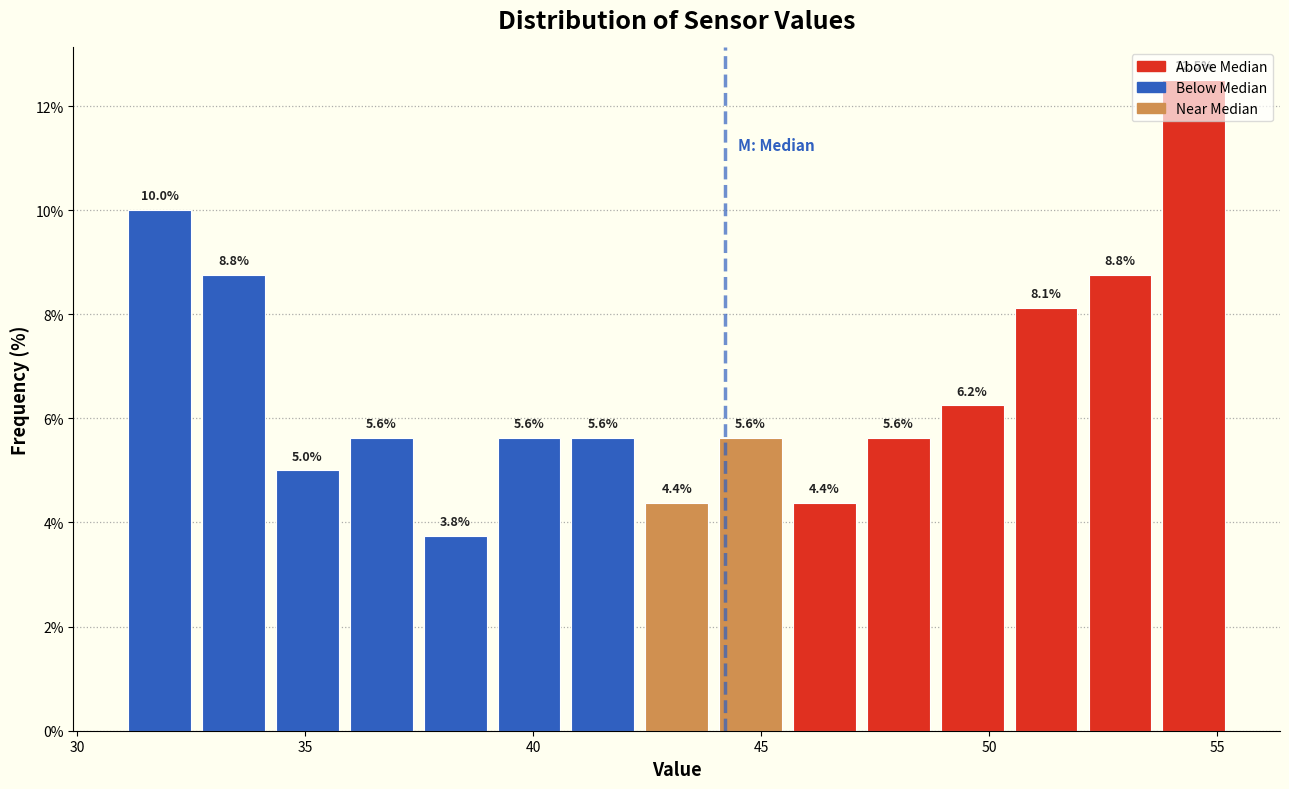

Read against the x-axis, roughly where is the centre of the tallest bar?

54.5